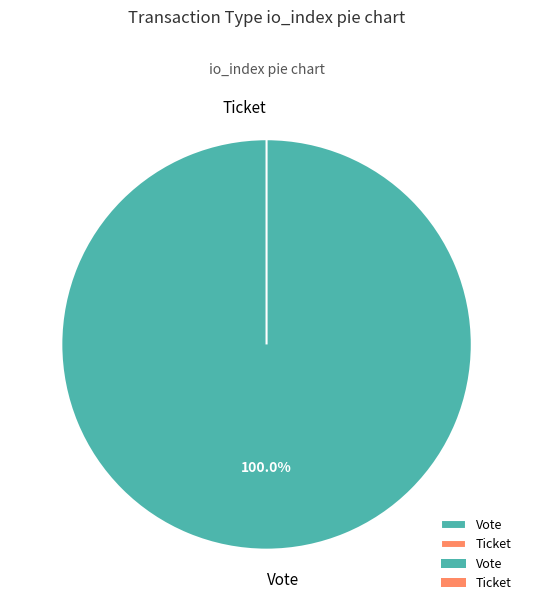

Is it true that Ticket is 0% of the pie?

True